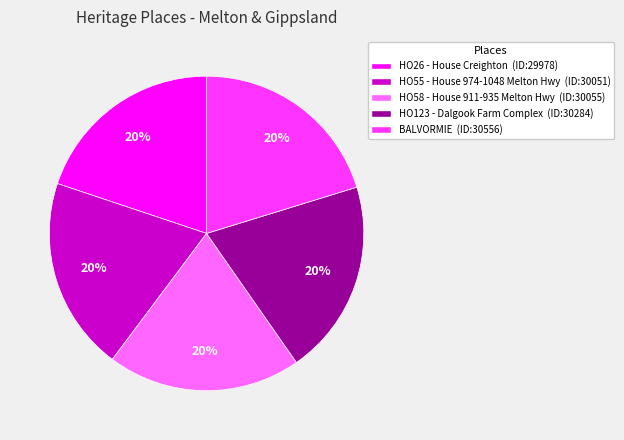

To the nearest percent, what percentage of the pie is BALVORMIE?

20%